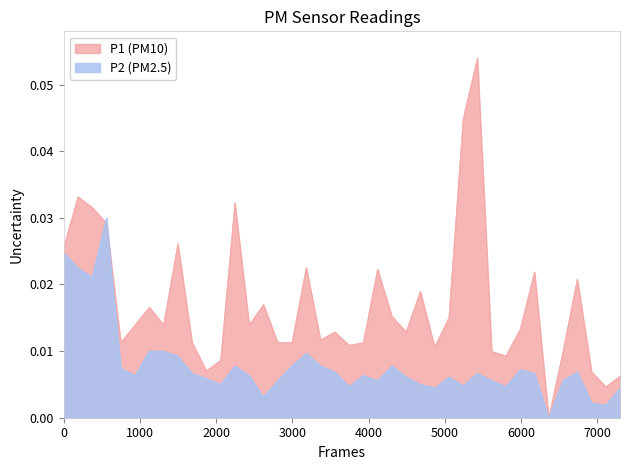

Which series has the largest range (max minus min)?

P1 (PM10)